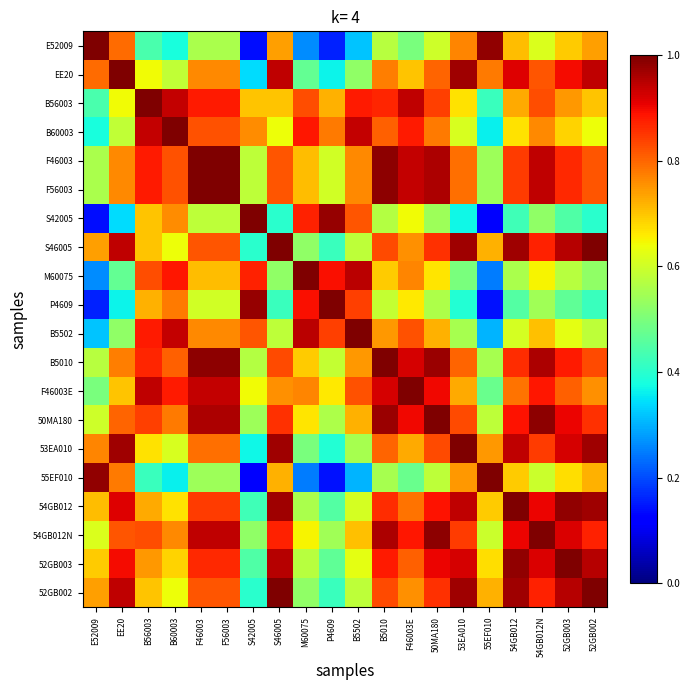

Between F46003E and B5502, which is larger?

F46003E